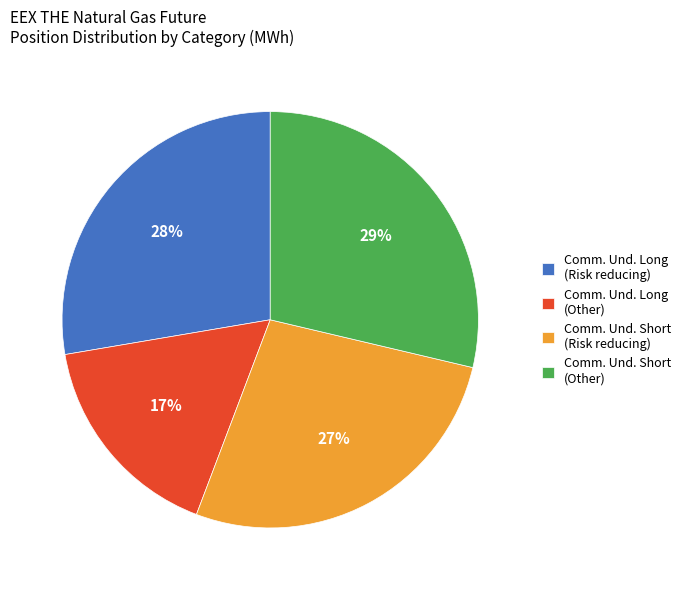

What percentage is the Comm. Und. Long (Risk reducing) slice, to the nearest percent?

28%